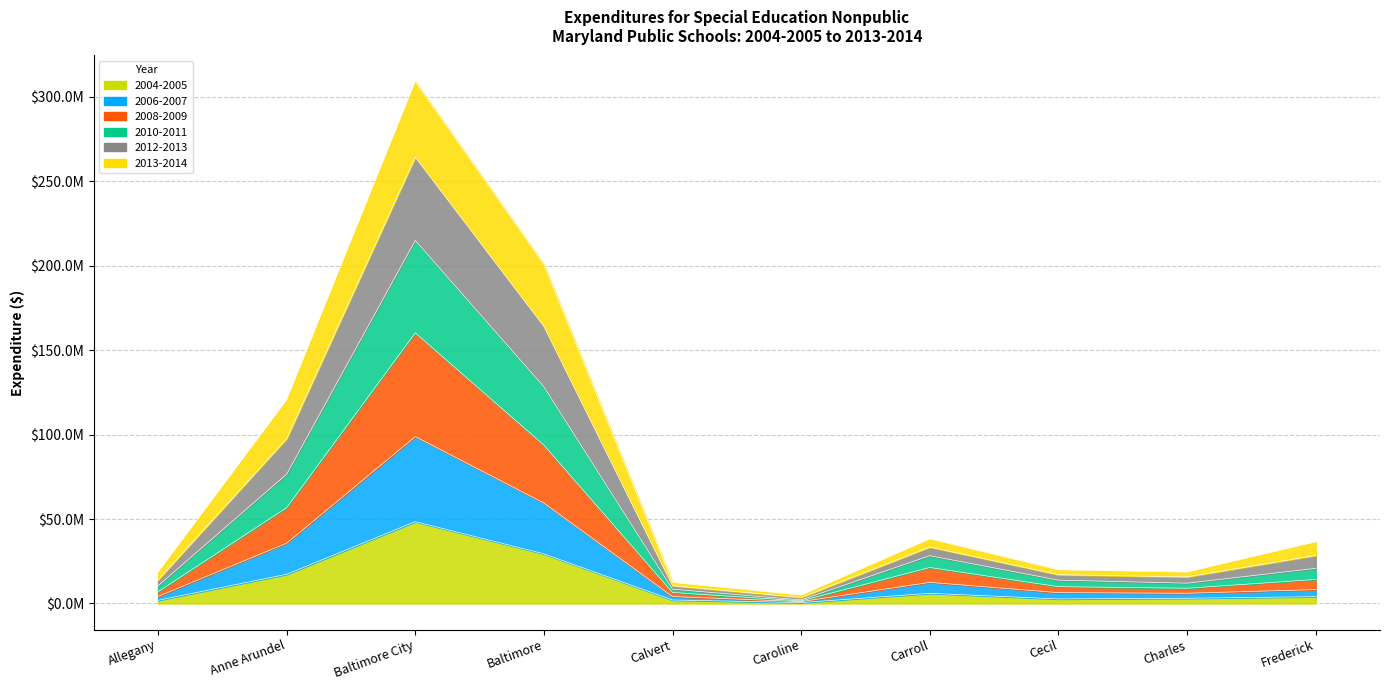

Is it true that 2006-2007 equals 93773337.9 at Baltimore?

False